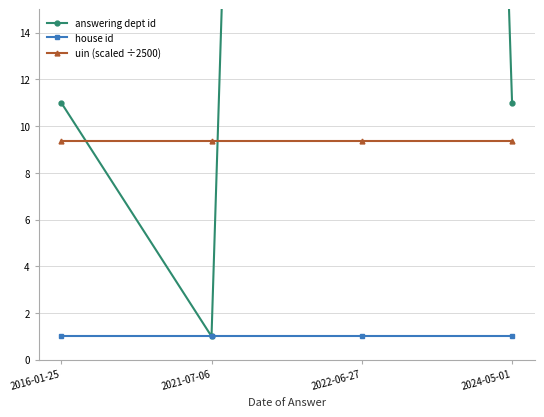

What is the smallest value displayed?

1.0